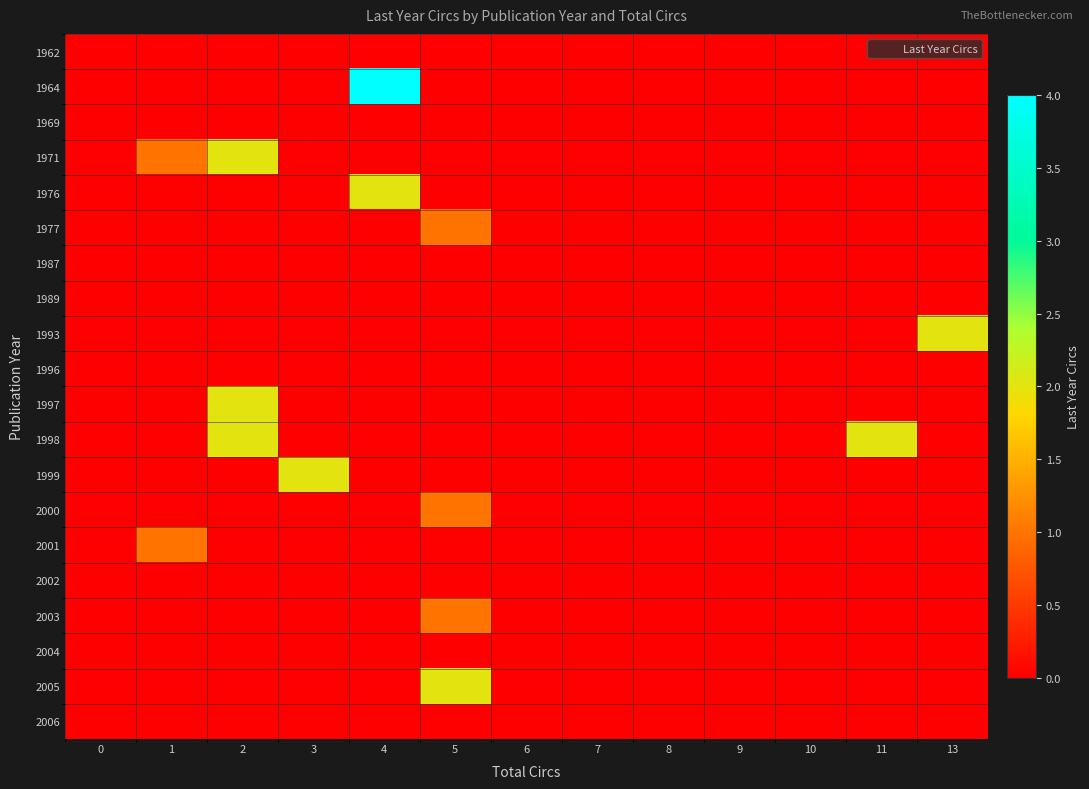

Rank the series by their maximum value, from highest to lowest.

1964, 1971, 1976, 1993, 1997, 1998, 1999, 2005, 1977, 2000, 2001, 2003, 1962, 1969, 1987, 1989, 1996, 2002, 2004, 2006